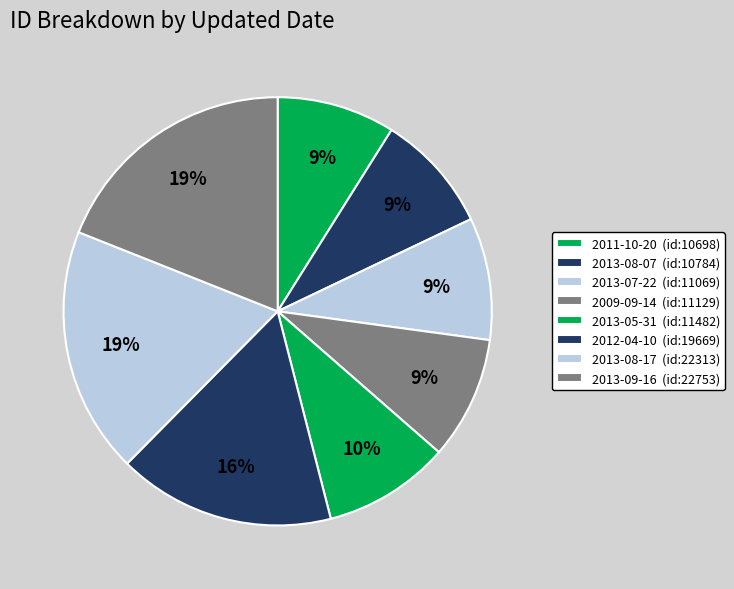

Is there a majority slice in this chart?

No